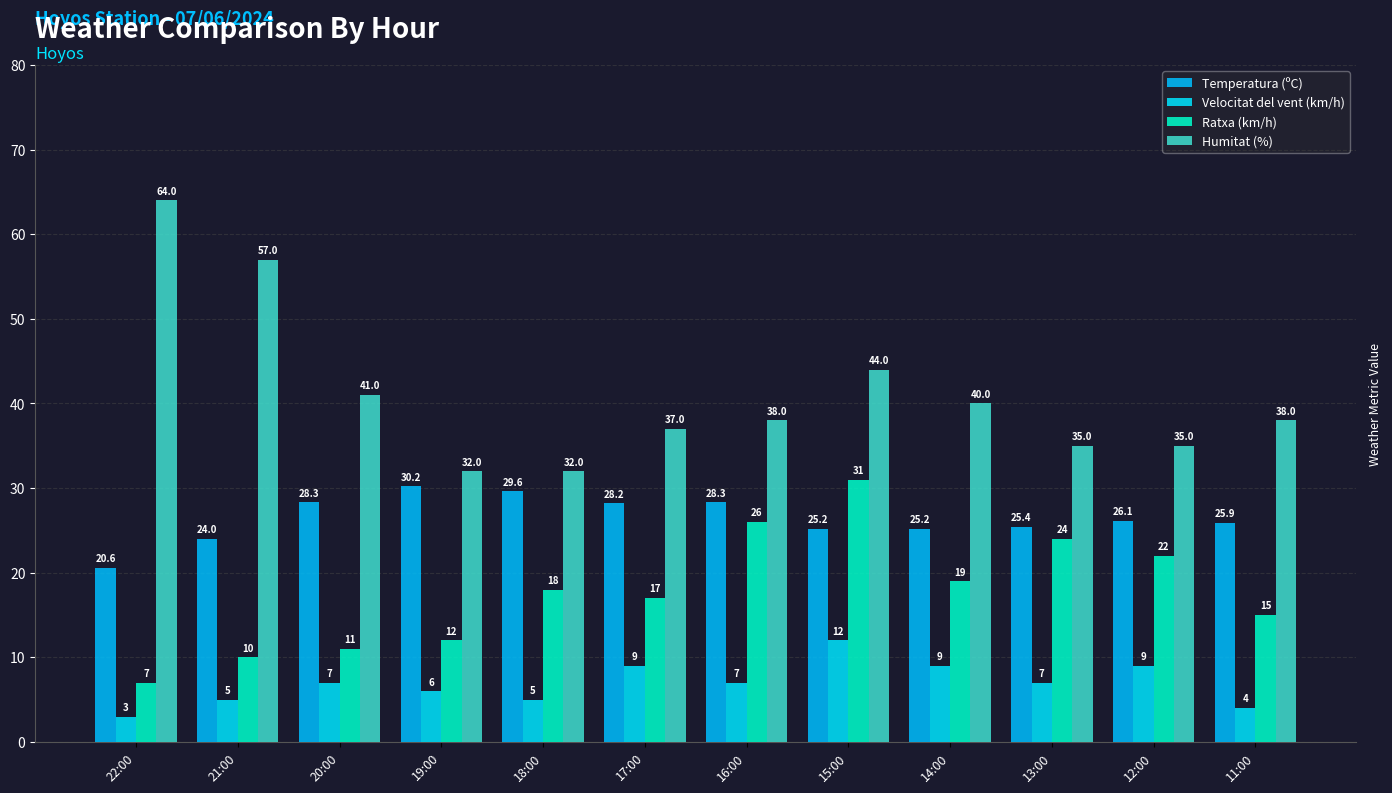

Which category has the highest value across all series?

22:00